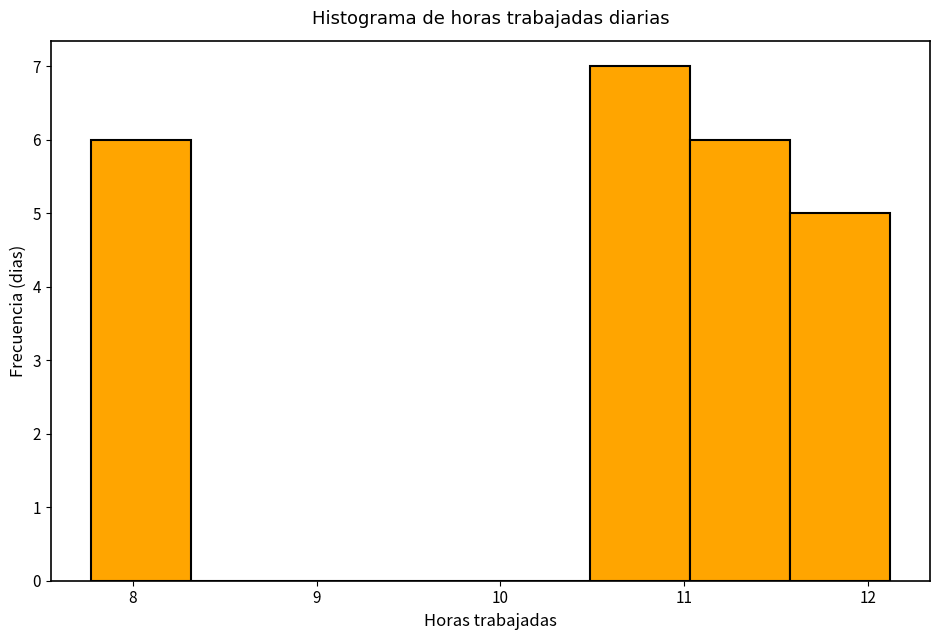

What is the height of the bar covering 7.8 to 8.3 on the x-axis? Neither the bar edges nor the heights are printed on the chart, so give them approximately, as read against the axes.

6